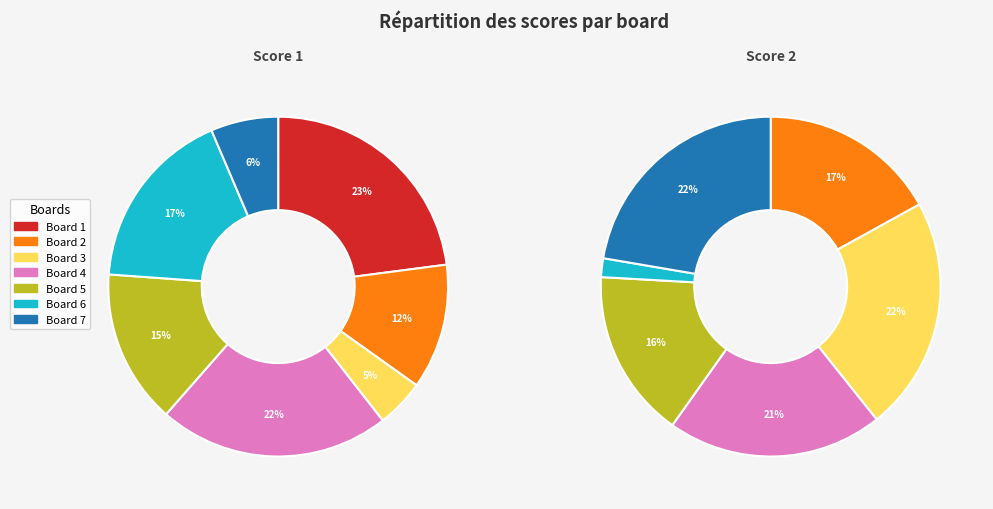

Which slice is the smallest?

Board 1